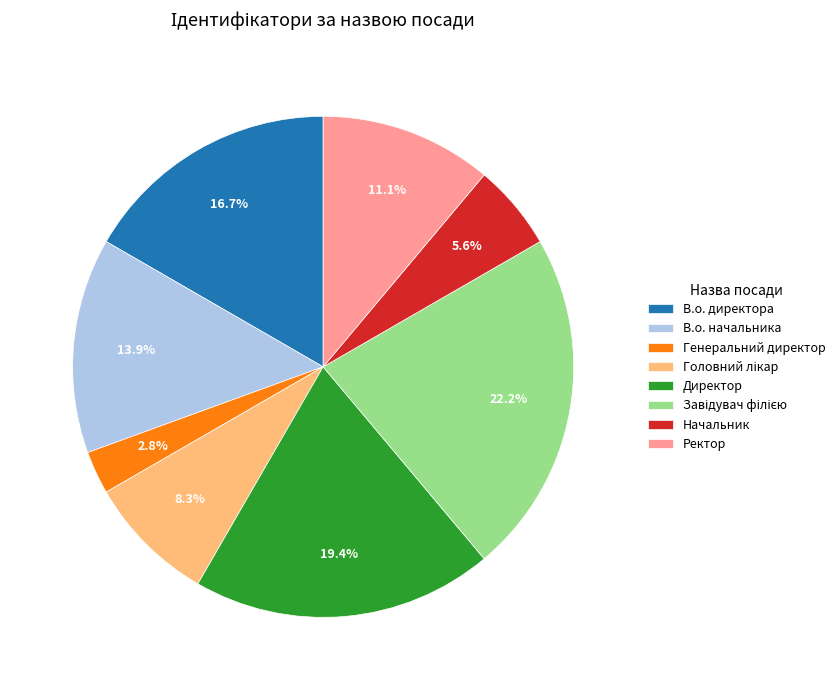

The В.о. директора slice represents 22% of the pie. True or false?

False